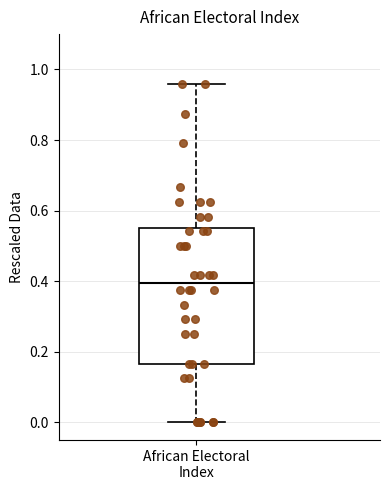

Where does the lower whisker of the box for African Electoral Index end on the y-axis? The values are not printed on the chart, so give them approximately, as read against the axis.

0.00